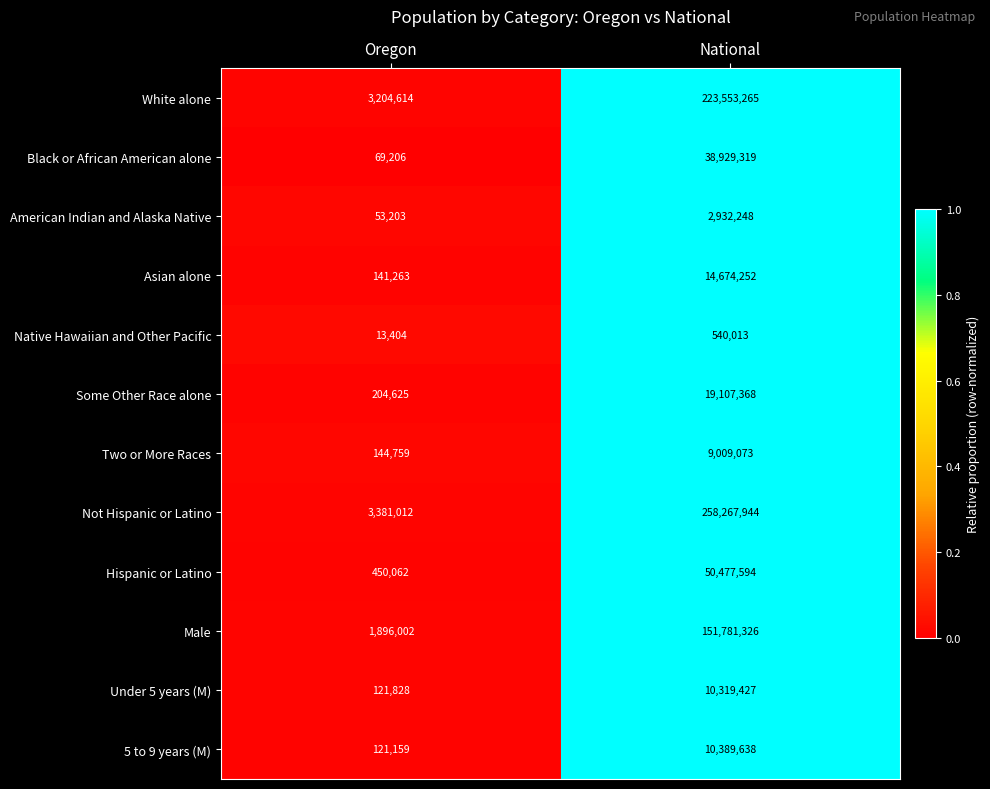

The Not Hispanic or Latino series shows 5950283 at Oregon. True or false?

False